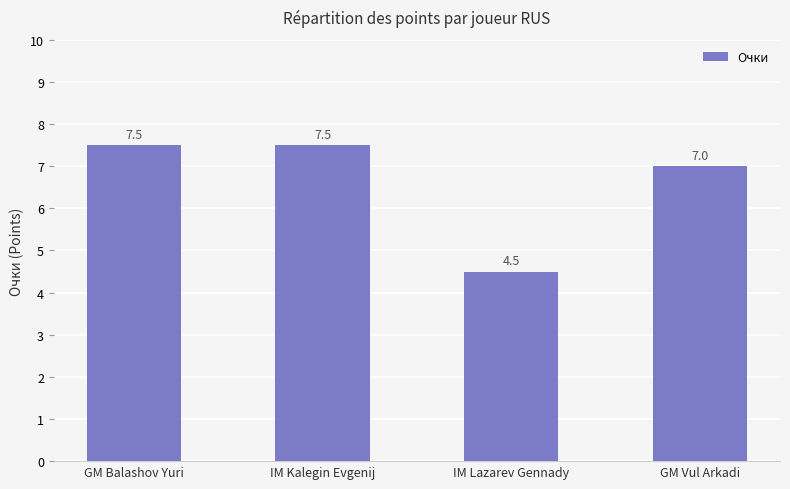

What is the value of the 3rd bar from the left?

4.5